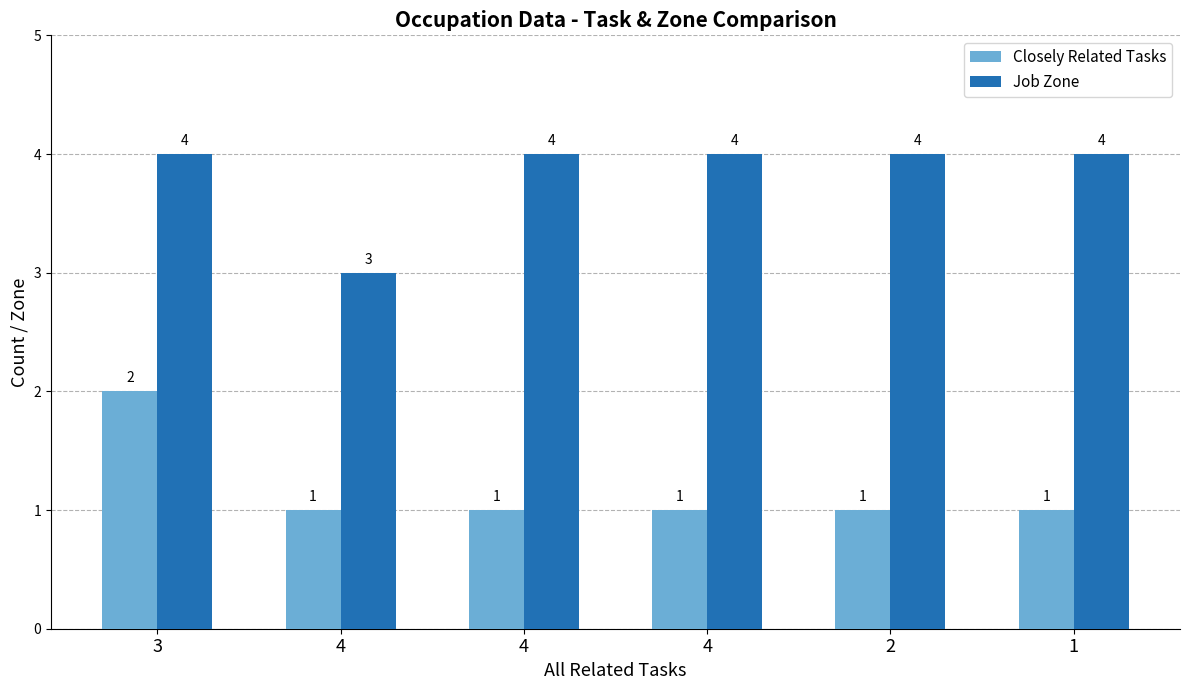

What is the minimum value shown in the chart?

1